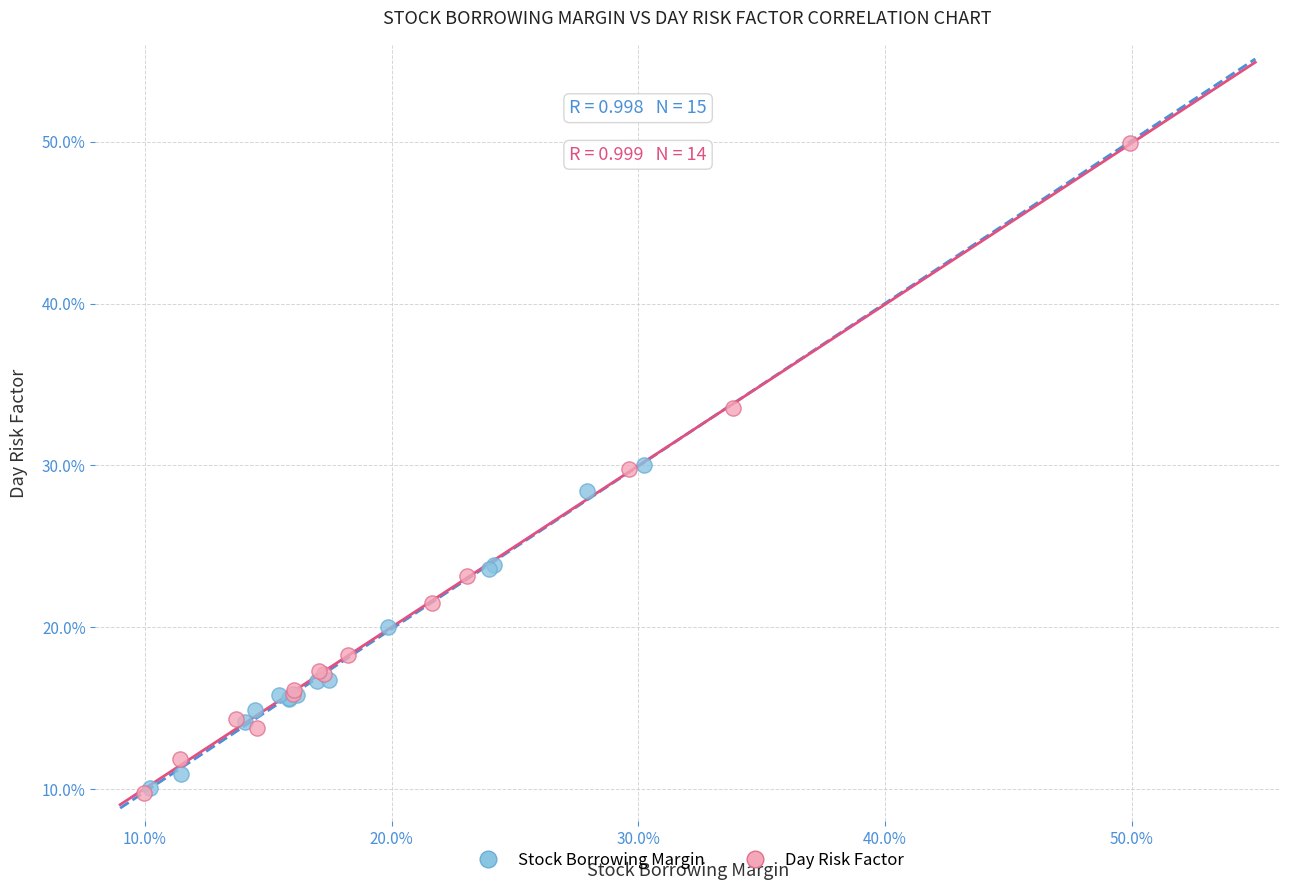

What are all the series names shown in the legend?

Stock Borrowing Margin, Day Risk Factor